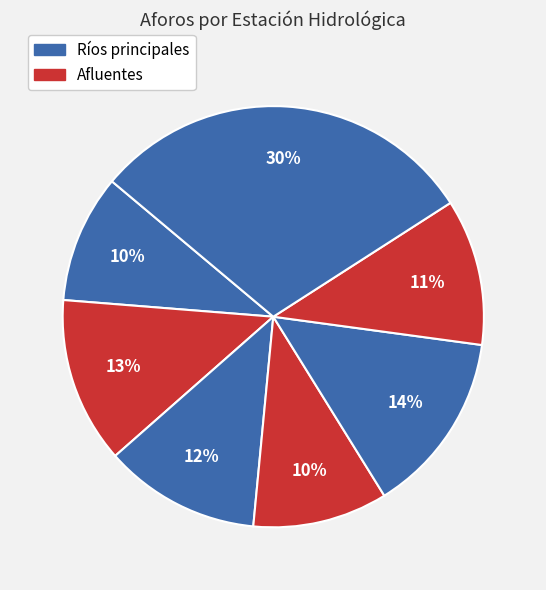

Count the number of slices in the pie.

7